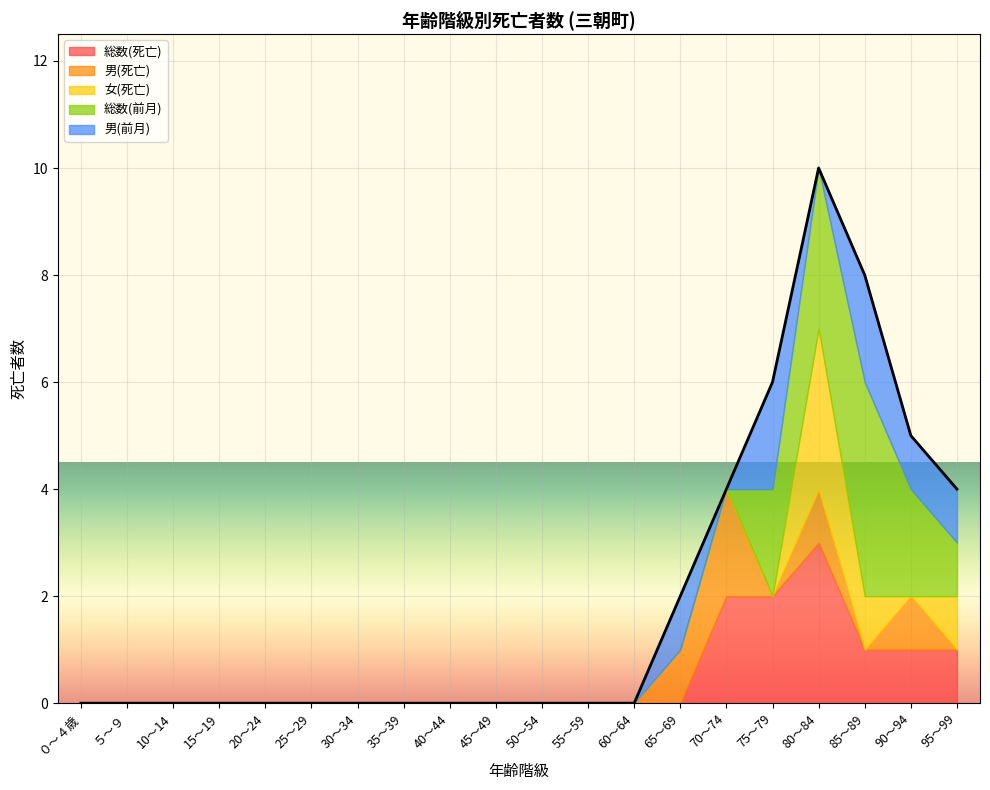

At which category is the sum across all series the highest?

80～84